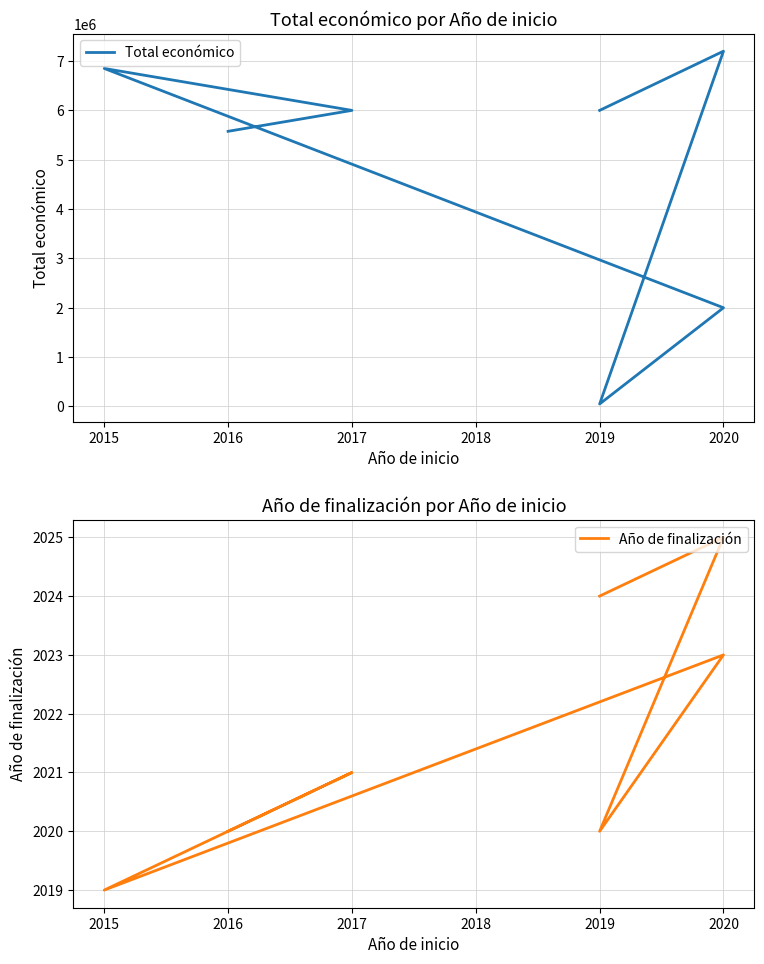

How many categories are shown in the chart?

7